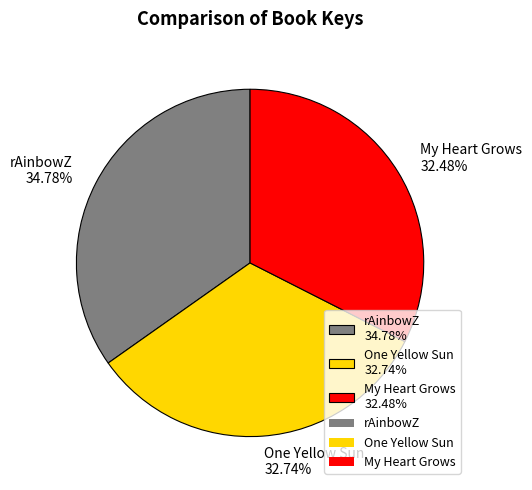

To the nearest percent, what is the average slice percentage?

33%